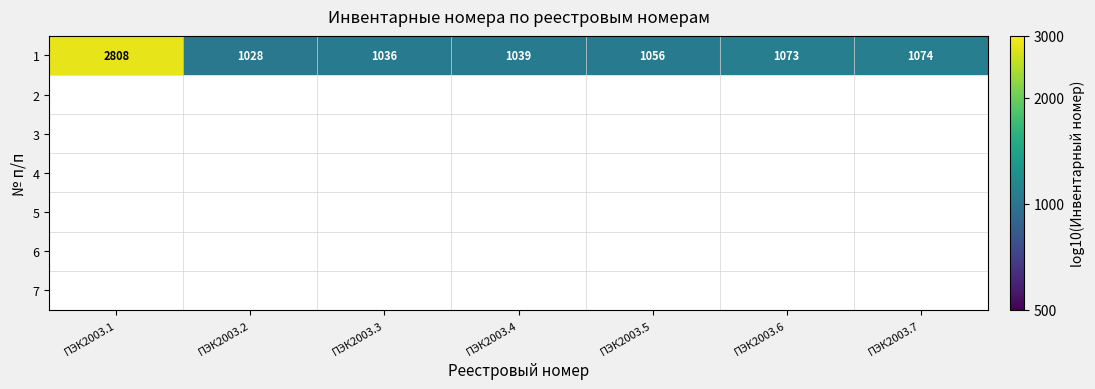

Reading left to right, extract all data points from this chart.

ПЭК2003.1=3.4	ПЭК2003.2=3.0	ПЭК2003.3=3.0	ПЭК2003.4=3.0	ПЭК2003.5=3.0	ПЭК2003.6=3.0	ПЭК2003.7=3.0